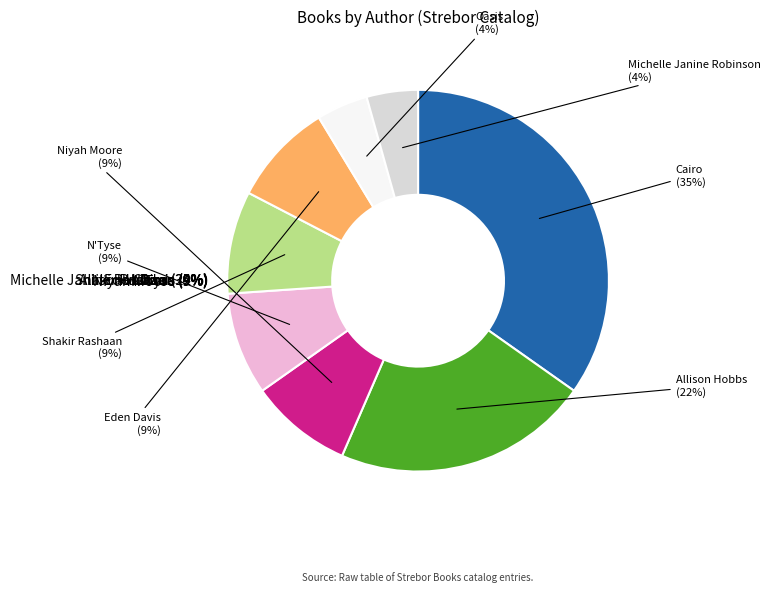

The Shakir Rashaan slice represents 18% of the pie. True or false?

False